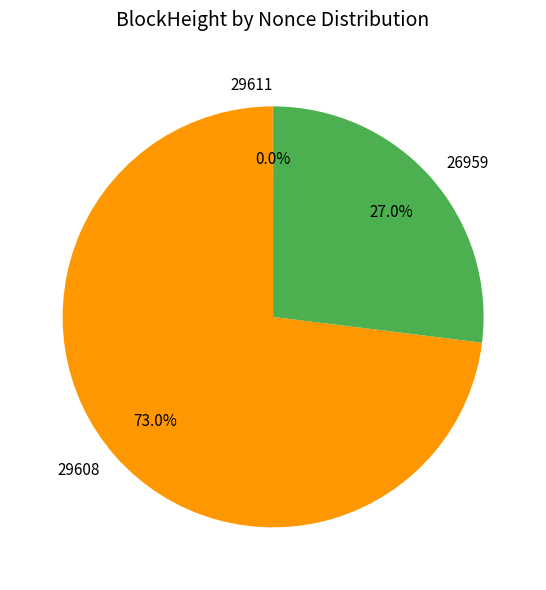

To the nearest percent, what is the difference between the largest and smallest slice percentages?

73%